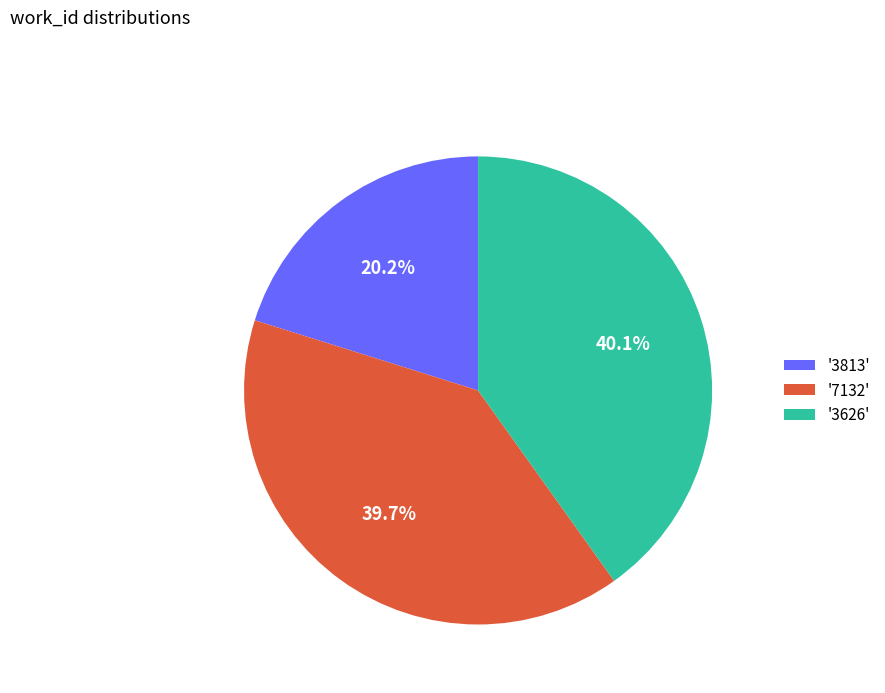

Does any single category account for the majority?

No